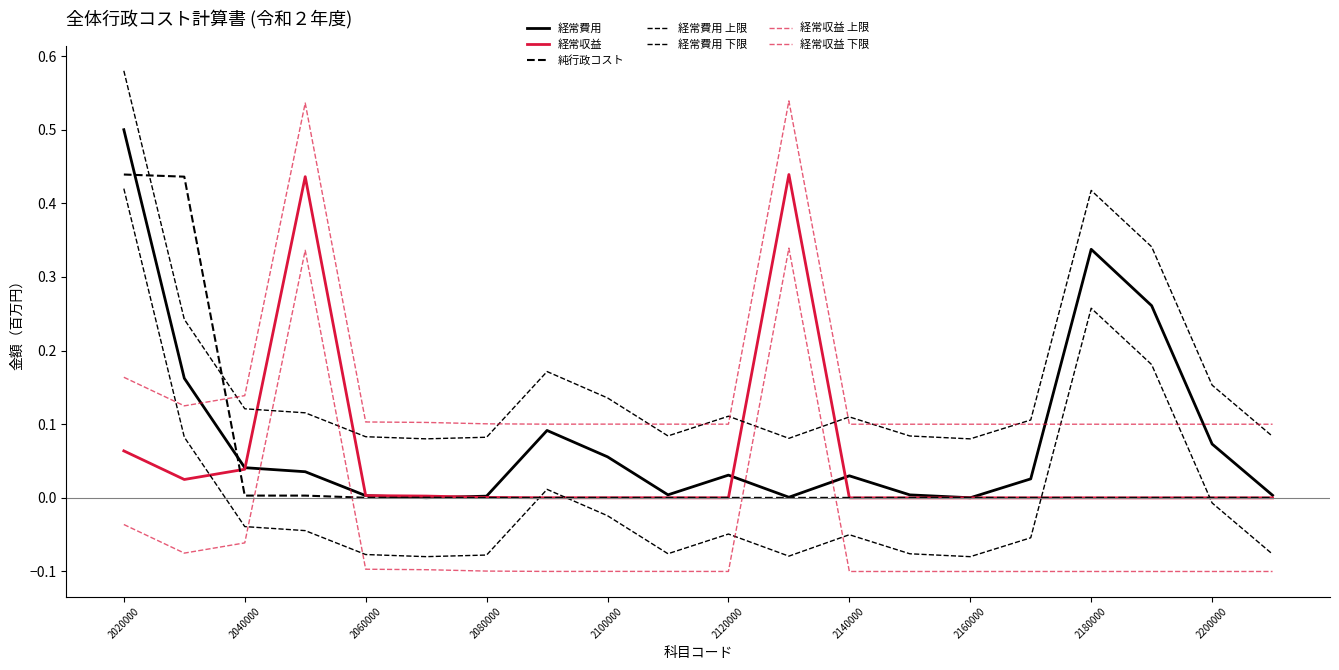

Is this an area chart (filled region under the line)?

No